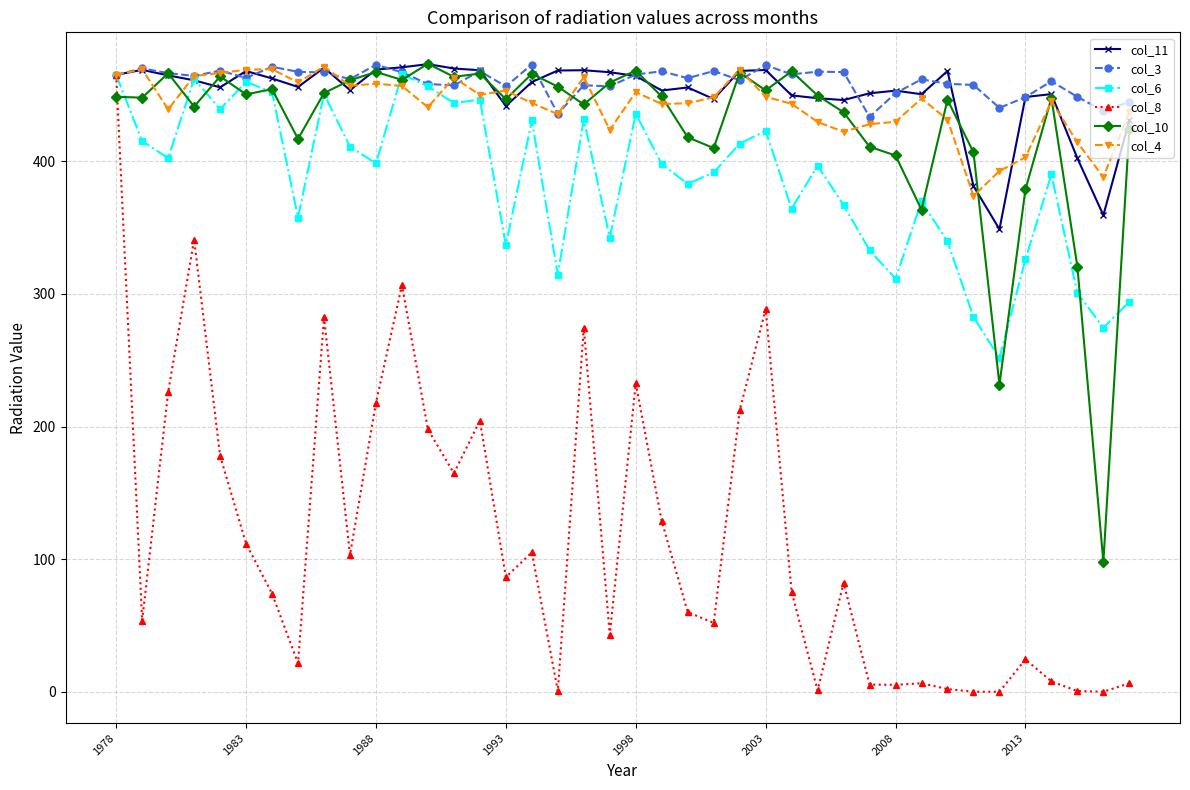

What is the minimum value for col_11?

348.8